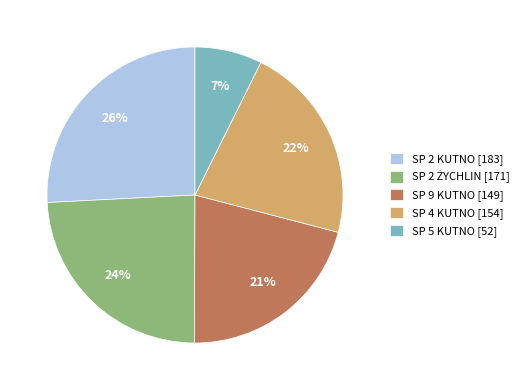

Is the sum of SP 4 KUTNO [154] and SP 9 KUTNO [149] greater than half?

No